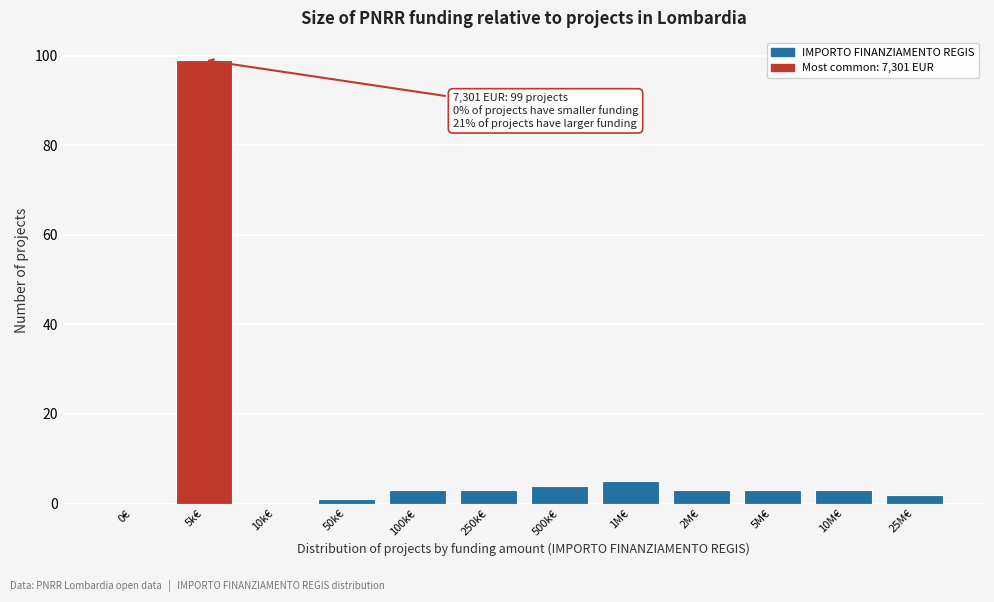

Reading left to right, what are all the values shown in this chart?

0€=0	5k€=99	10k€=0	50k€=1	100k€=3	250k€=3	500k€=4	1M€=5	2M€=3	5M€=3	10M€=3	25M€=2